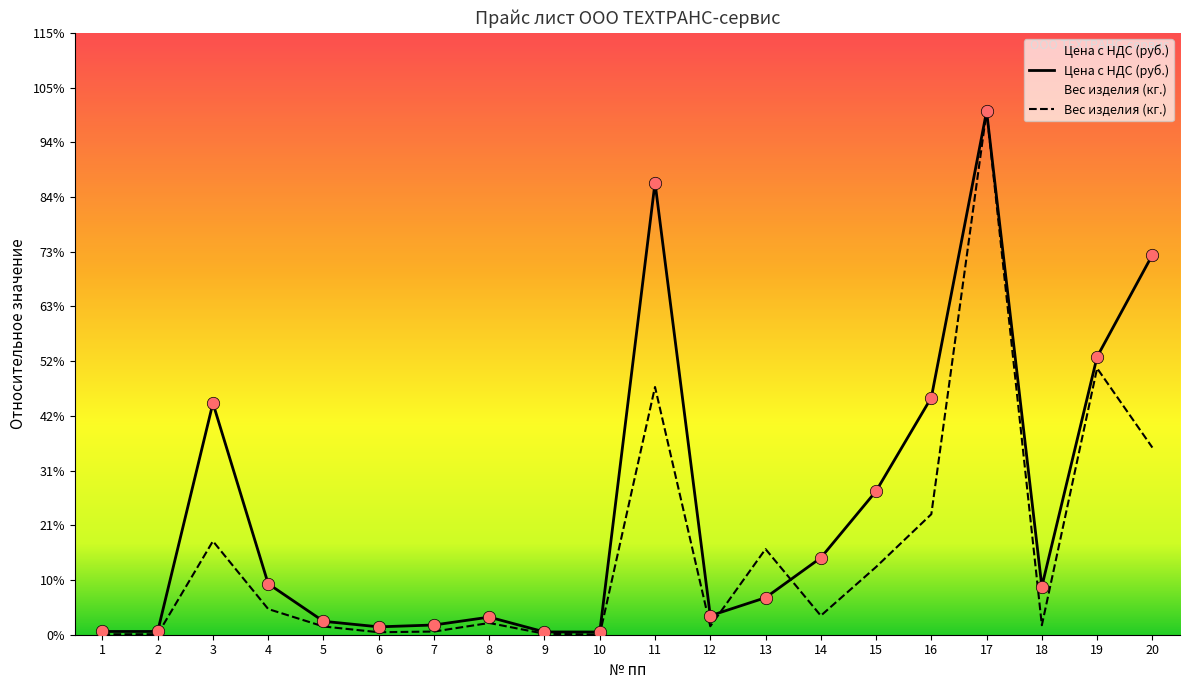

What are all the series names shown in the legend?

Цена с НДС (руб.), Вес изделия (кг.)